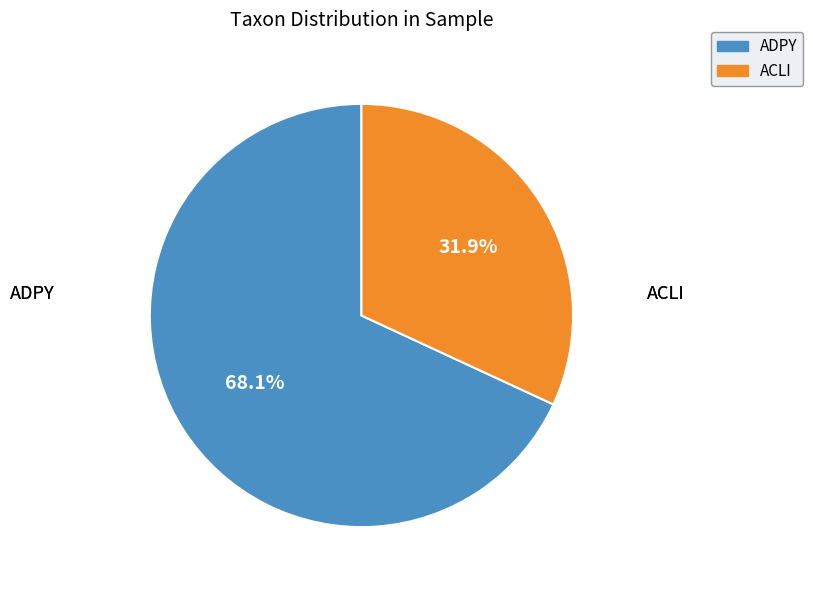

Is there a majority slice in this chart?

Yes